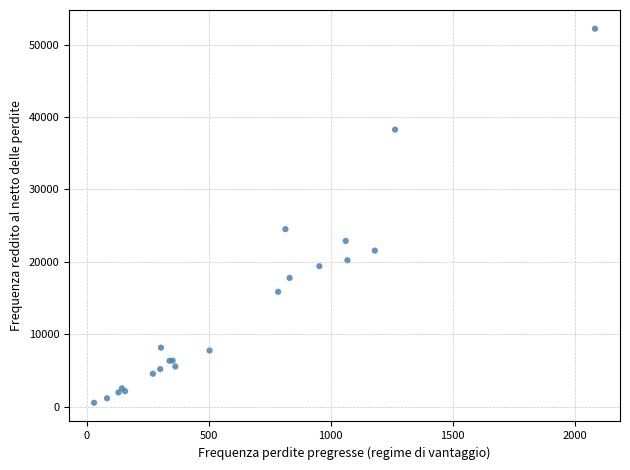

What Y value in the scatter plot is closest to 26377?

24525